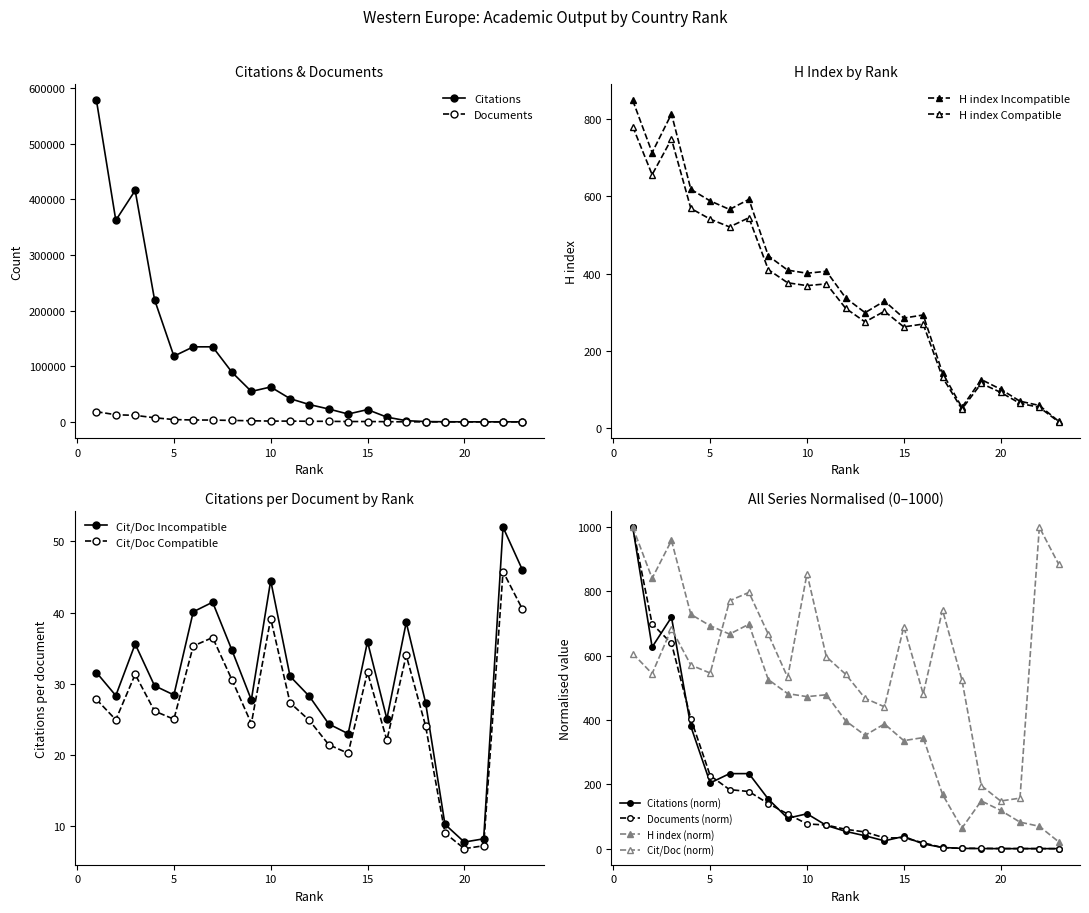

What is the minimum value shown in the chart?

1.0